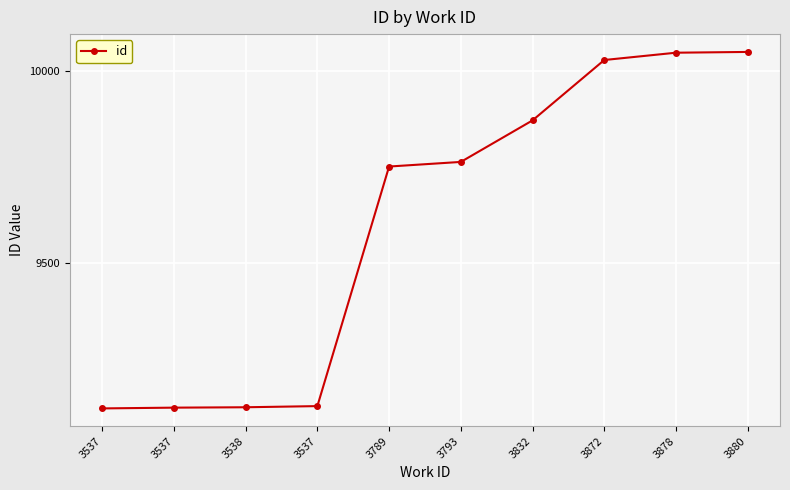

Count the number of categories in the chart.

10